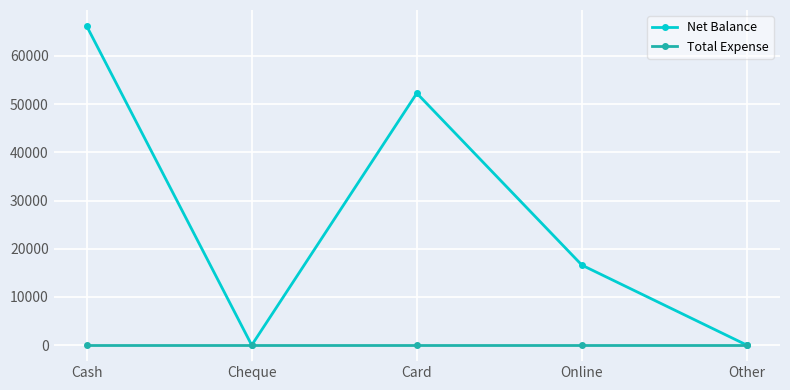

What is the difference between the highest and lowest values at Card?

52250